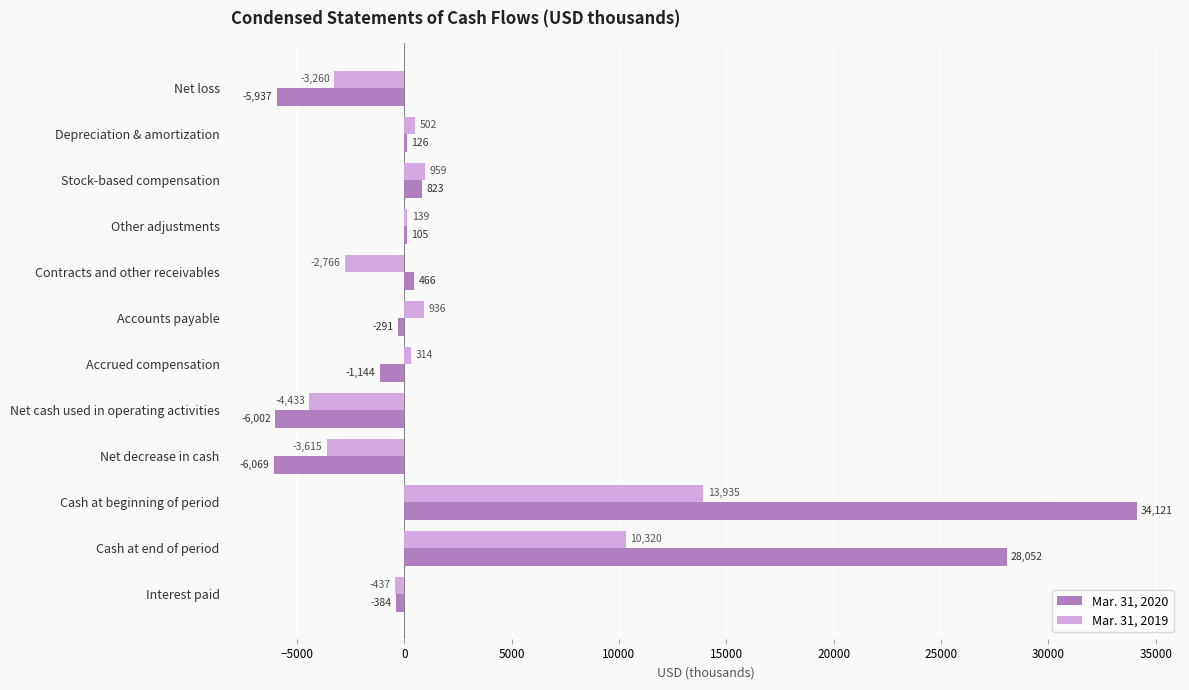

Which series changed the most between Stock-based compensation and Accounts payable?

Mar. 31, 2020